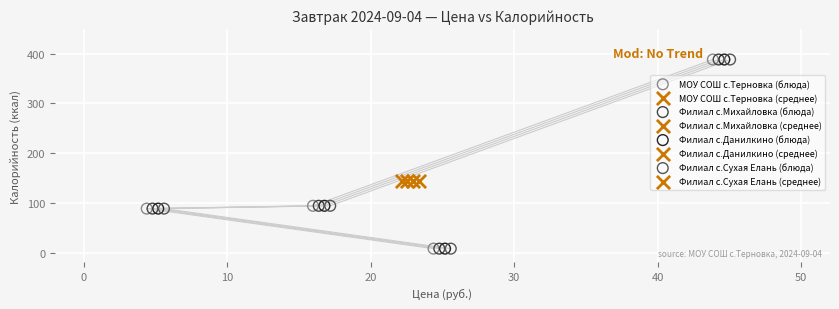

What are all the series names shown in the legend?

МОУ СОШ с.Терновка (блюда), МОУ СОШ с.Терновка (среднее), Филиал с.Михайловка (блюда), Филиал с.Михайловка (среднее), Филиал с.Данилкино (блюда), Филиал с.Данилкино (среднее), Филиал с.Сухая Елань (блюда), Филиал с.Сухая Елань (среднее)